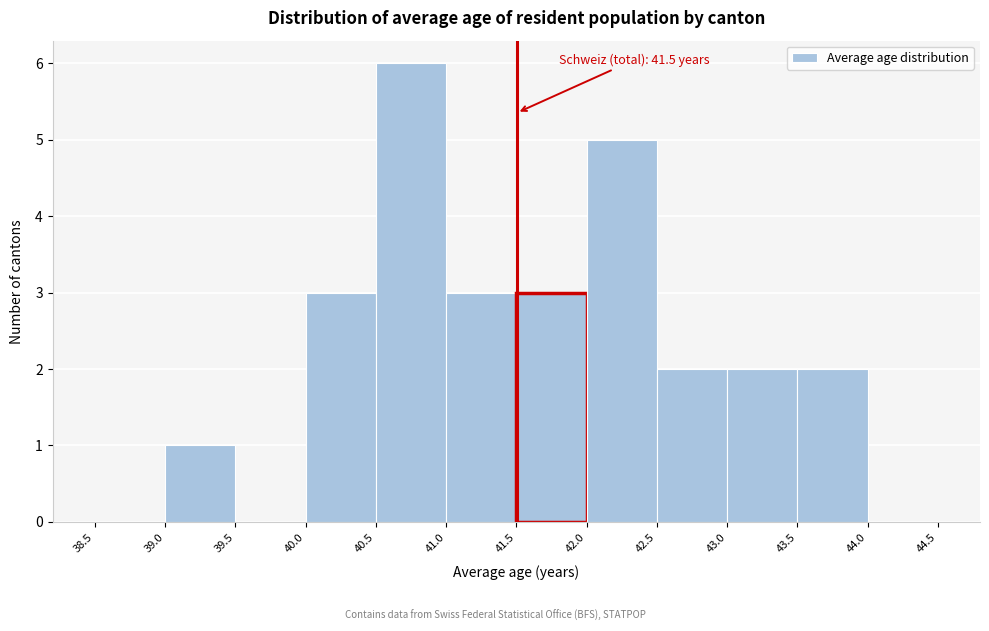

Over which range of the x-axis is the bar tallest?

40.5 to 41.0